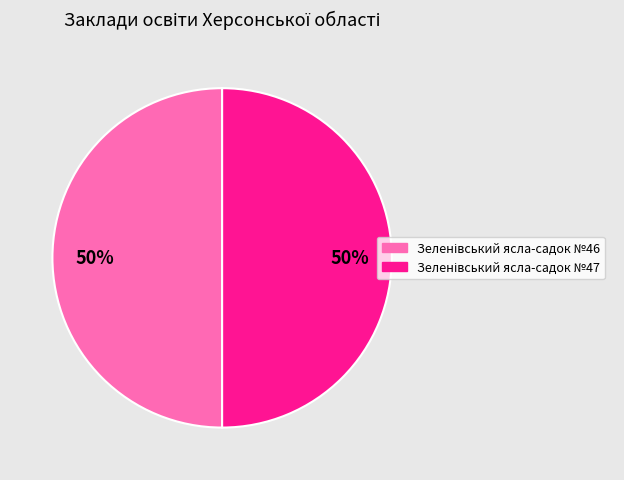

To the nearest percent, what is the average slice percentage?

50%